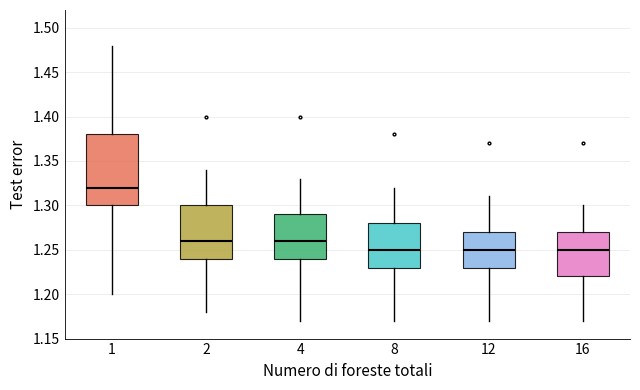

Comparing the boxes themselves (not the whiskers), which one is the tallest?

1